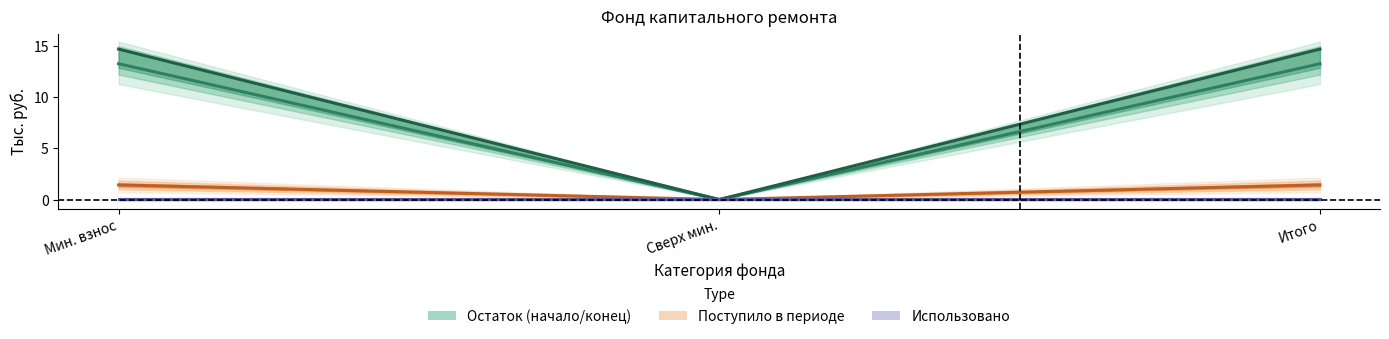

What is the difference between the maximum and minimum values in the received_contributions series?

1.4